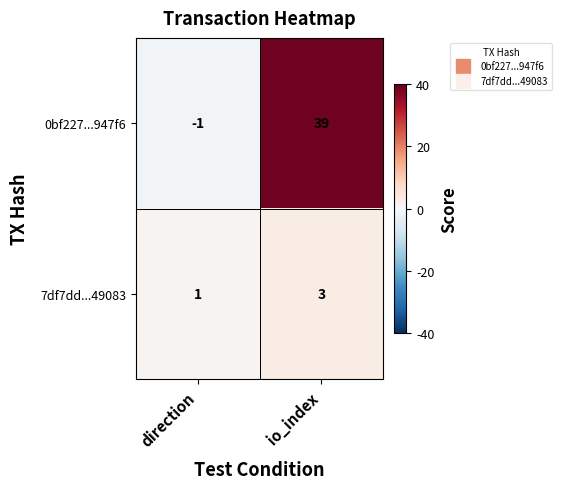

Which series has the largest range (max minus min)?

0bf227...947f6